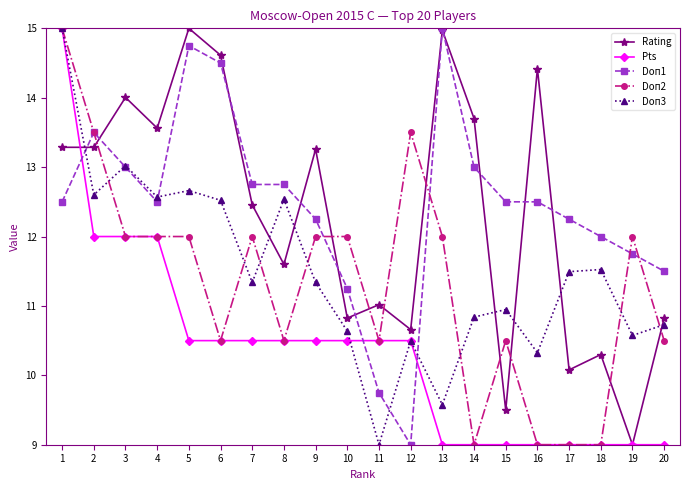

What is the spread (max minus min) of values at 14?

4.7